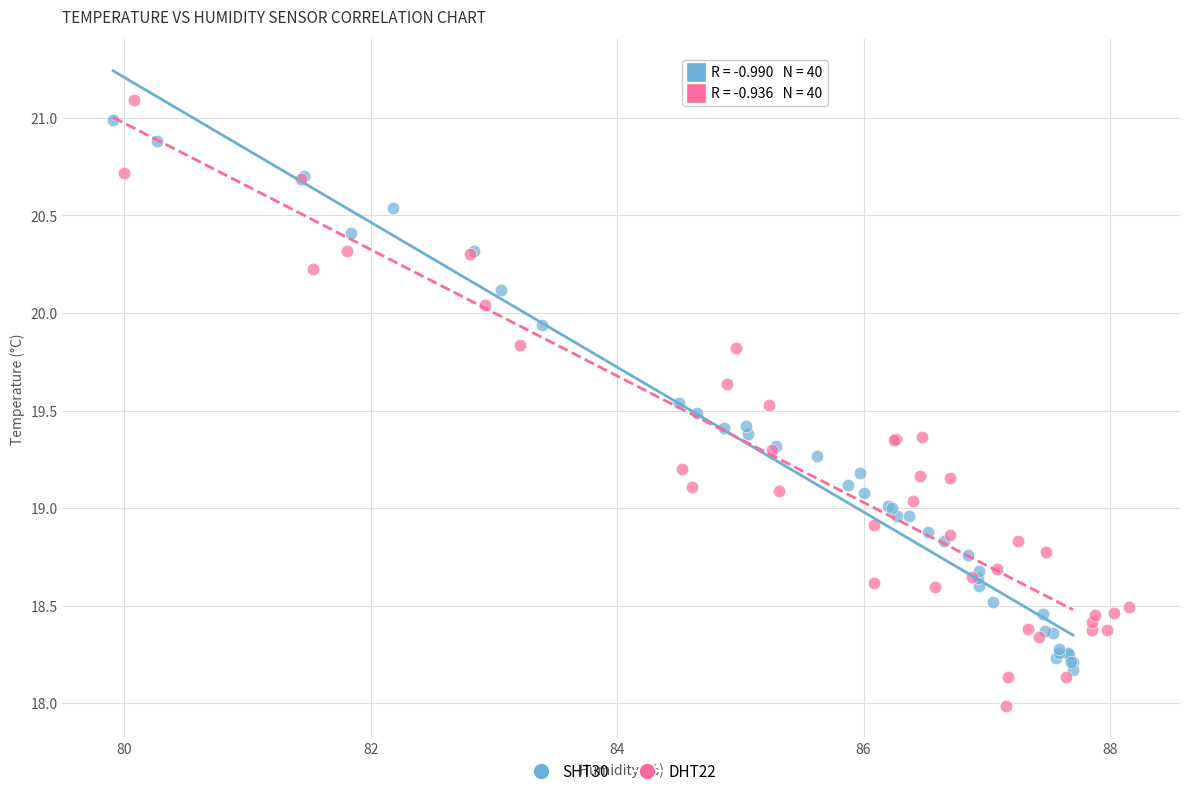

What are all the series names shown in the legend?

SHT30, DHT22